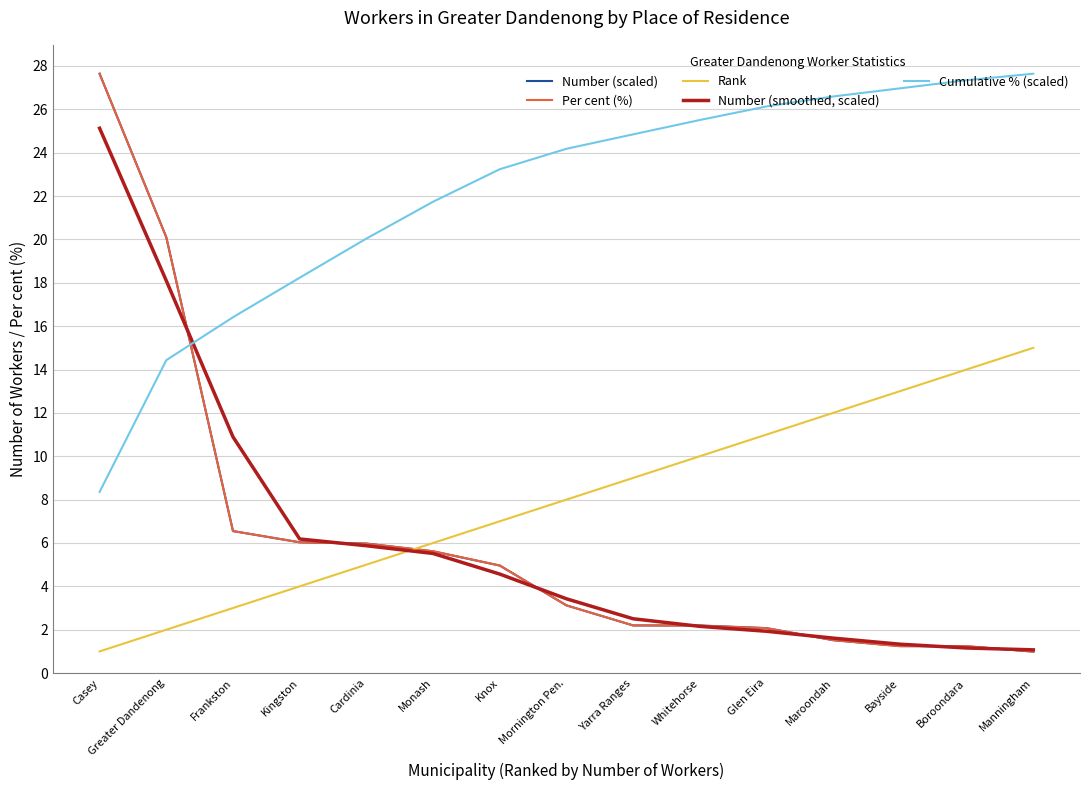

What is the difference between the maximum and minimum values in the Rank series?

14.0